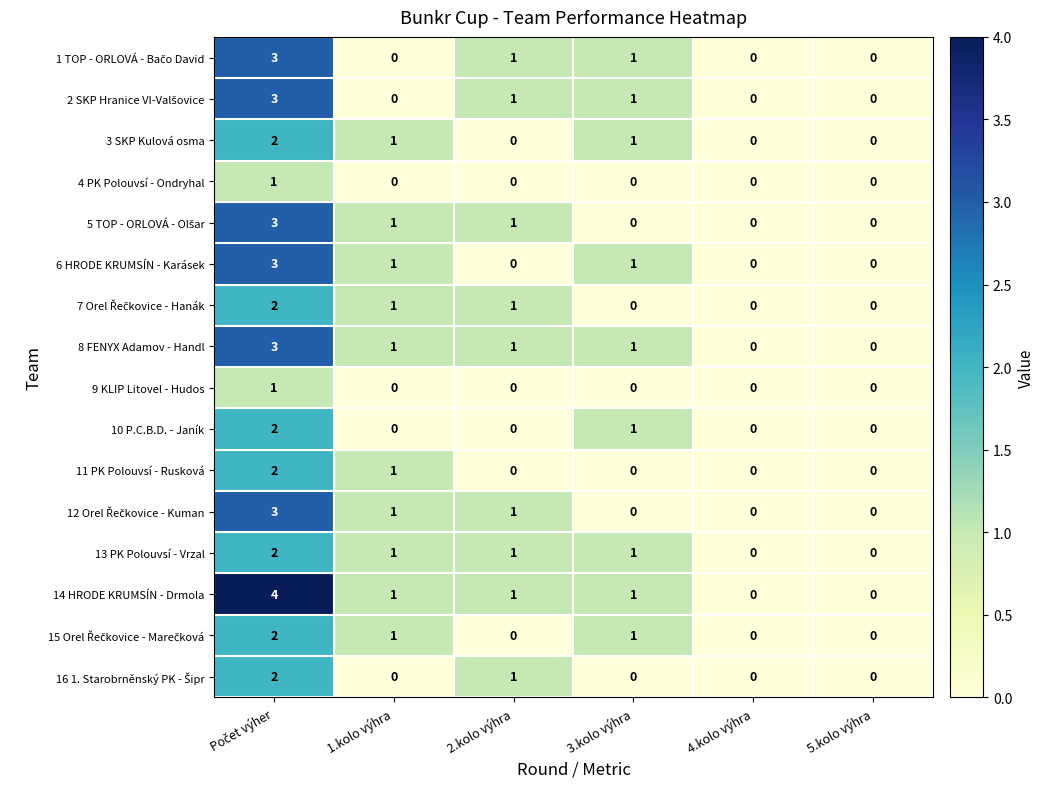

What is the highest value of the 14 HRODE KRUMSÍN - Drmola series?

4